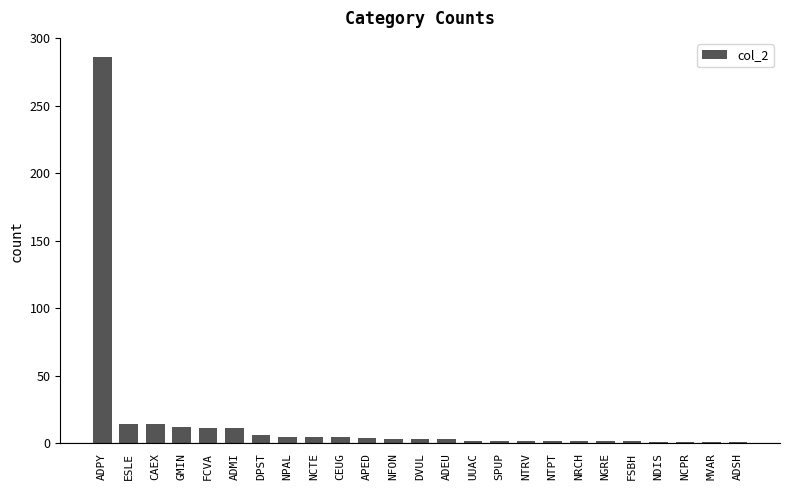

Between NFON and ESLE, which is larger?

ESLE